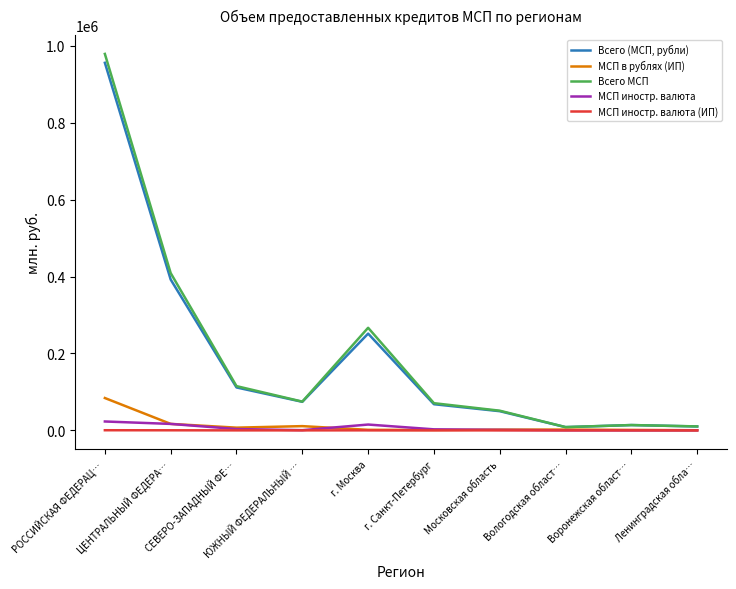

At which category does Всего (МСП, рубли) reach its first local valley?

ЮЖНЫЙ ФЕДЕРАЛЬНЫЙ …